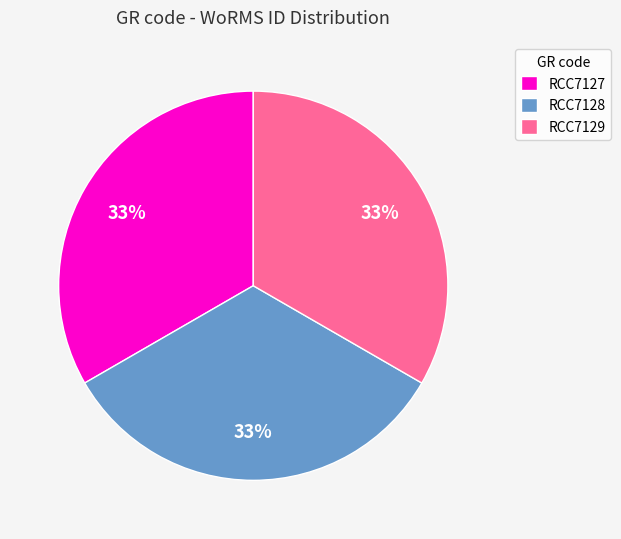

Is RCC7129 the majority of the pie?

No